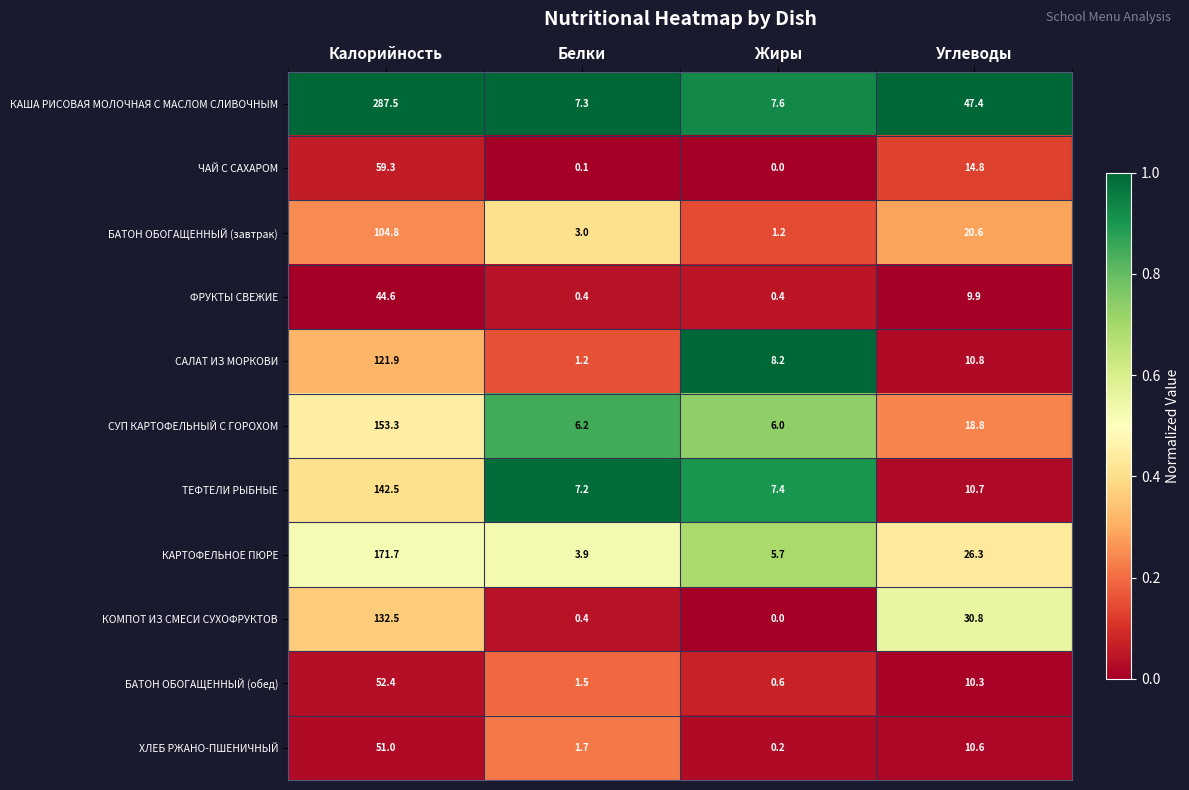

Which category has the highest value across all series?

Калорийность